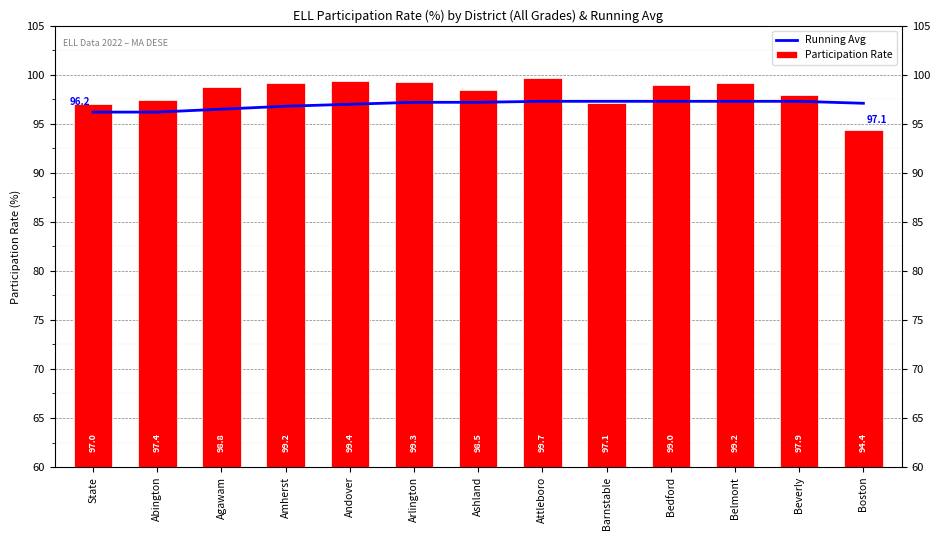

Is the value of Running Avg at Ashland greater than the value of Participation Rate at State?

Yes